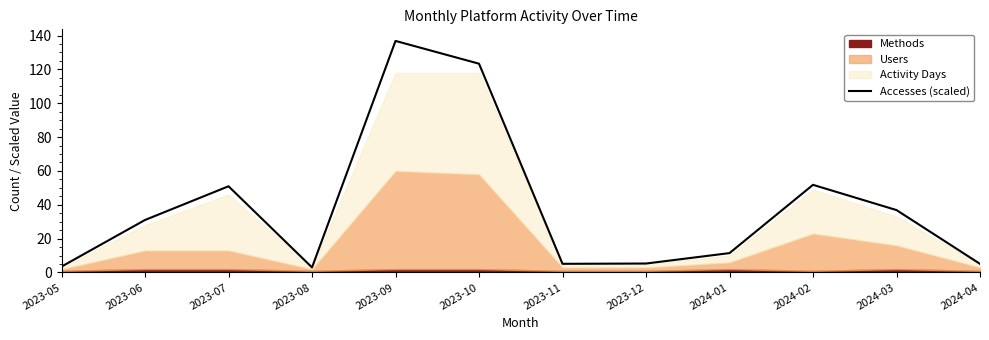

At which category does the chart reach its minimum across all series?

2023-08